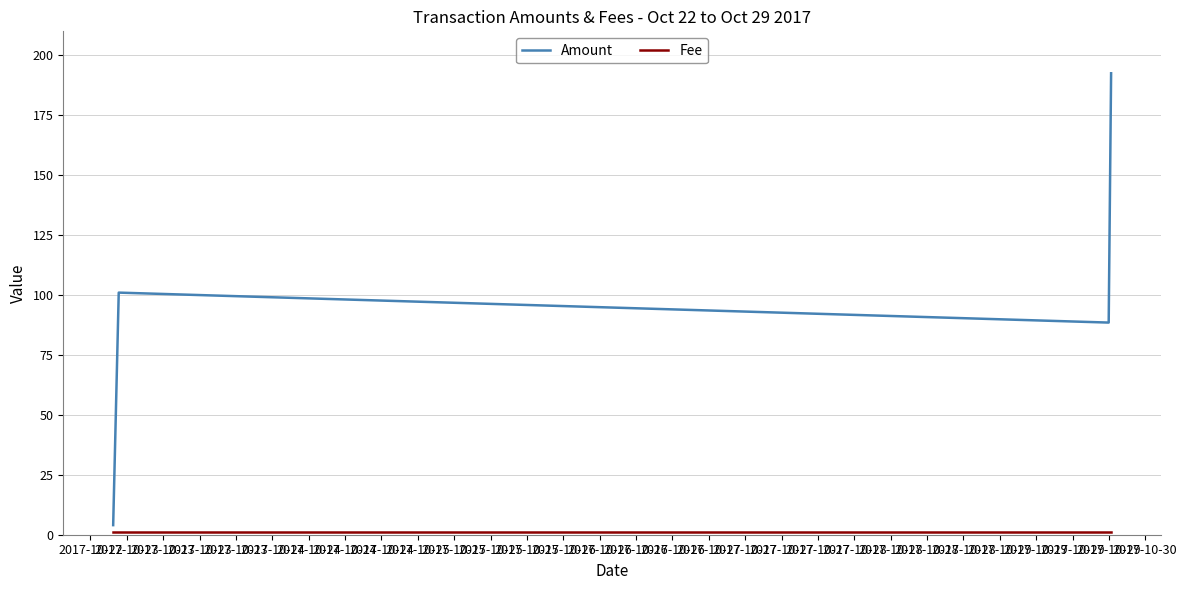

True or false: Amount has more than 1 points higher than both neighbors.

False